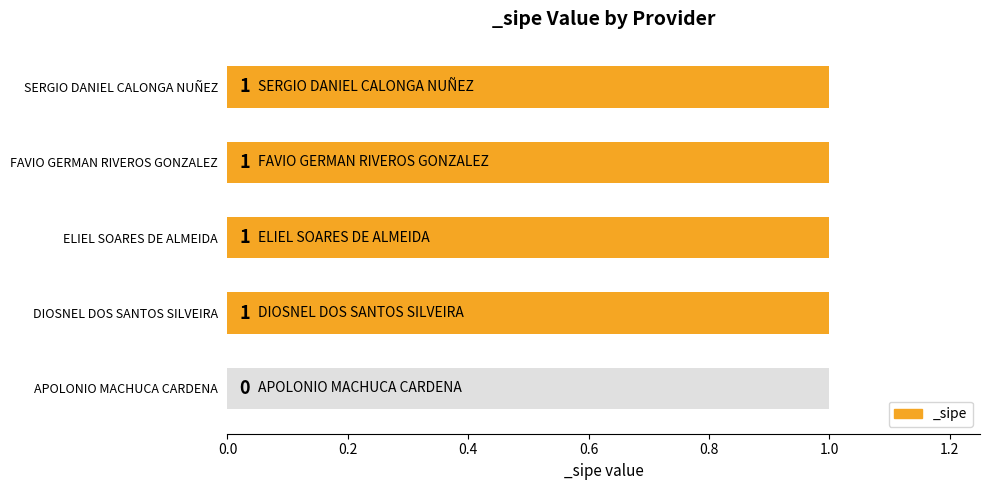

The value at ELIEL SOARES DE ALMEIDA is 0. True or false?

False